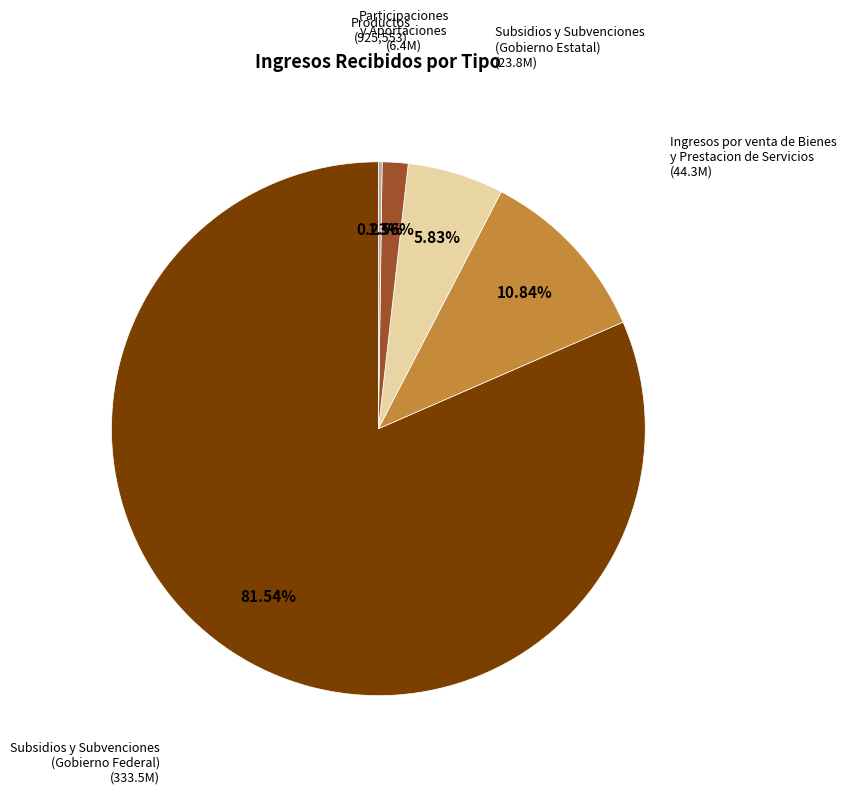

Is there any slice that represents more than half of the pie?

Yes